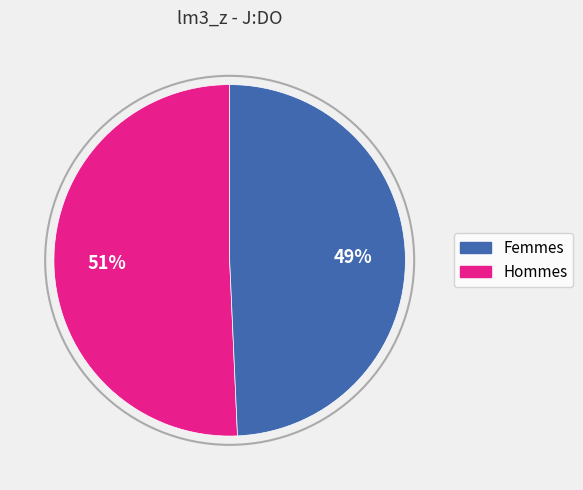

How many segments does this pie chart have?

2